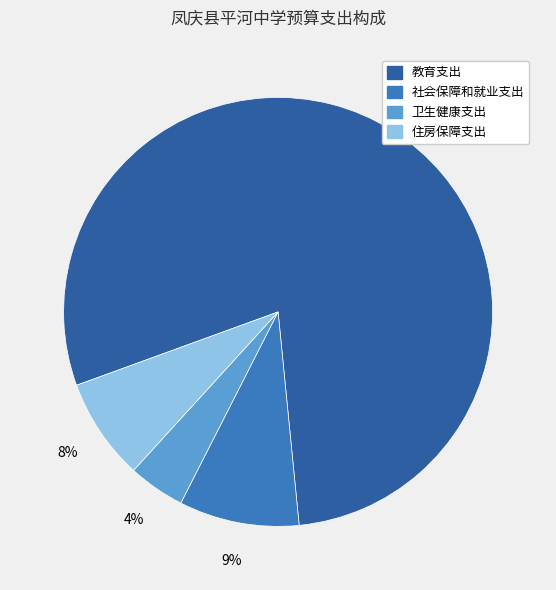

Do 社会保障和就业支出 and 住房保障支出 together represent more than half of the pie?

No